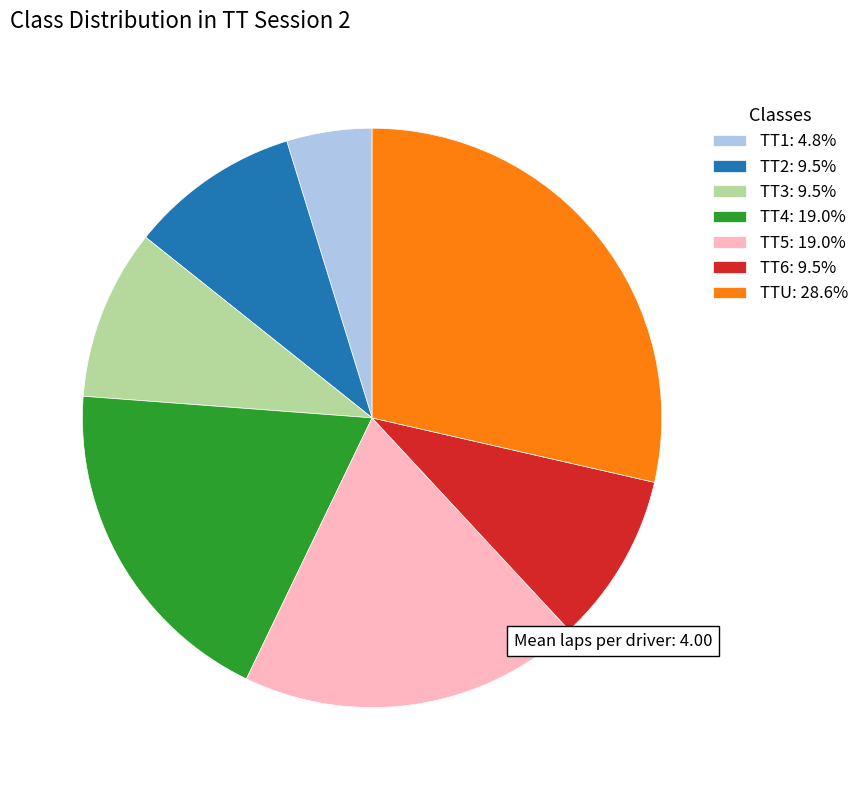

What is the ratio of the value at TT4 to the value at TT6?

2.0